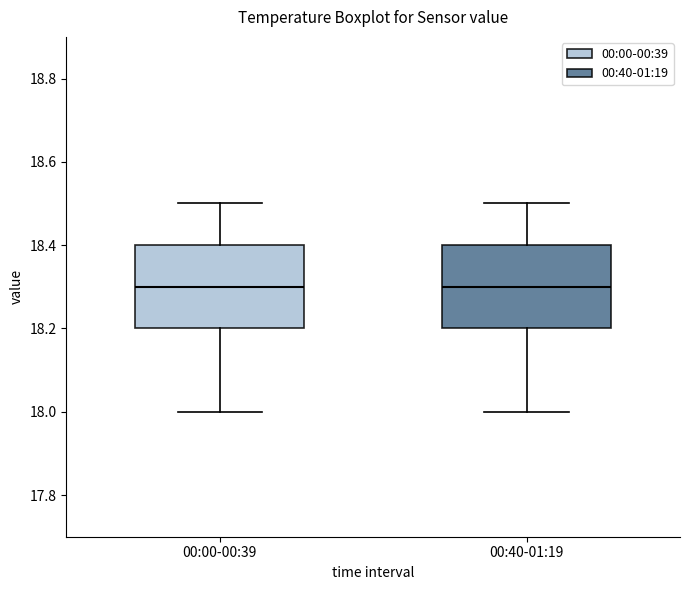

Reading left to right, transcribe this box plot: for each box, give where its median line is, the range the box spans, and where its two whiskers end, as read against the y-axis. The values are not printed on the chart, so give them approximately, as read against the axis.

00:00-00:39: median 18.3, box 18.2 to 18.4, whiskers 18.0 to 18.5
00:40-01:19: median 18.3, box 18.2 to 18.4, whiskers 18.0 to 18.5